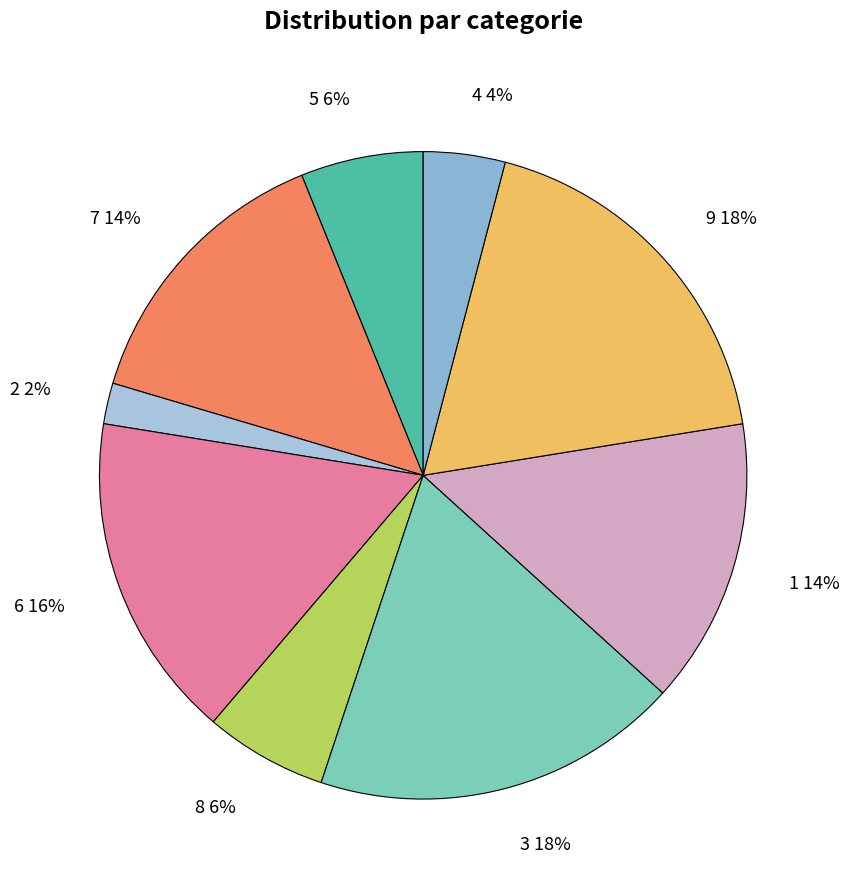

Is it true that 2 is 10% of the pie?

False